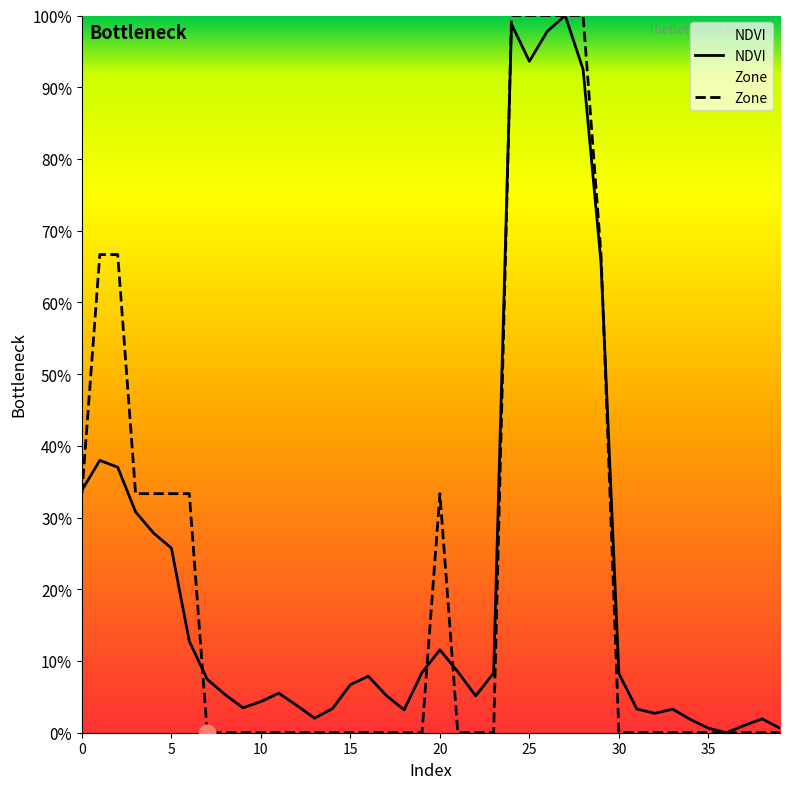

How many lines are shown in the chart?

2